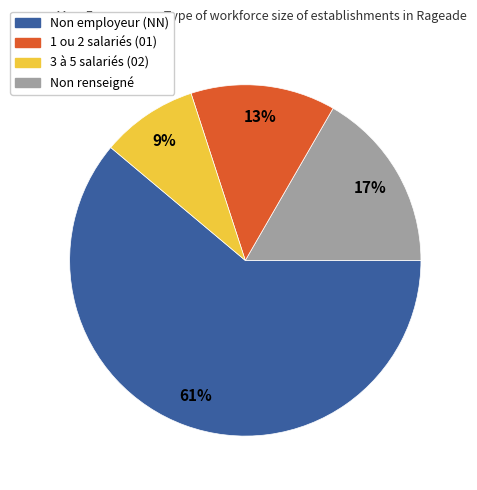

How many segments does this pie chart have?

4